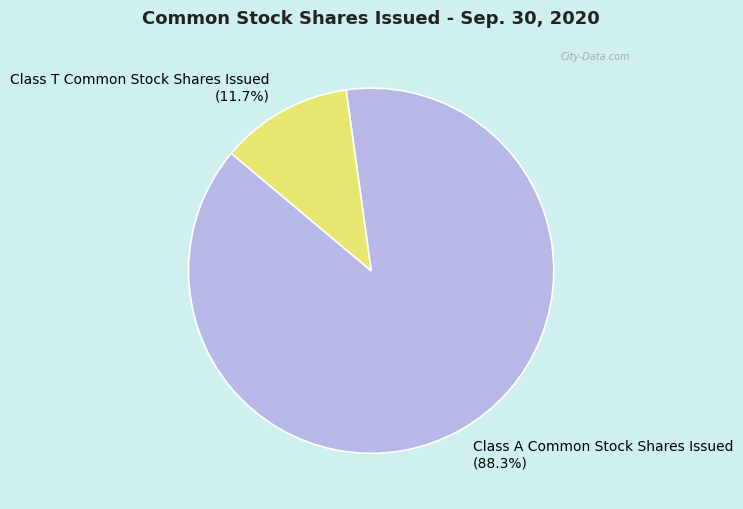

How many slices are in this pie chart?

2